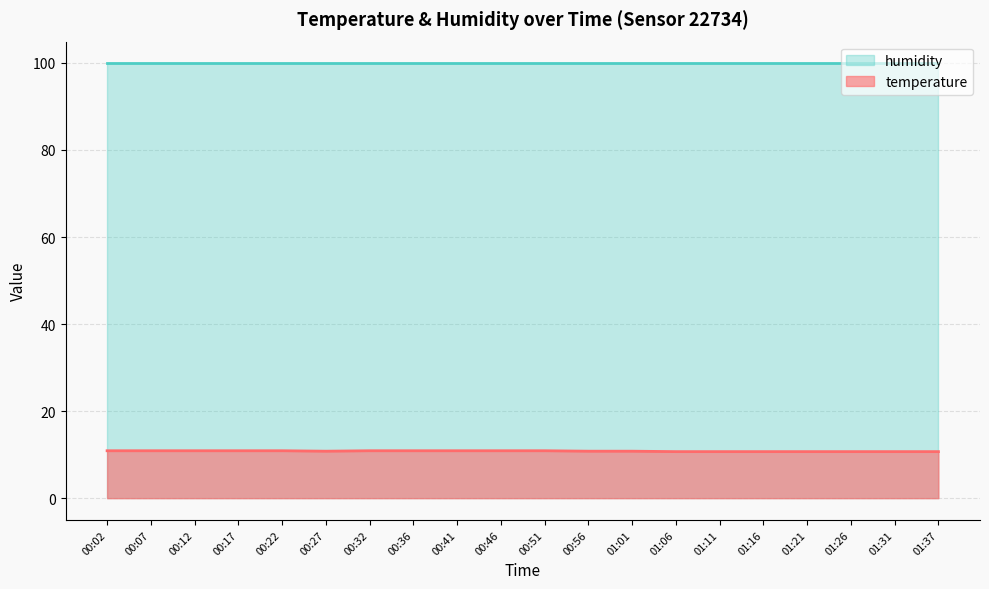

List the labels in order of value, largest first.

00:02, 00:07, 00:12, 00:17, 00:22, 00:32, 00:36, 00:41, 00:46, 00:51, 00:27, 00:56, 01:01, 01:06, 01:11, 01:16, 01:21, 01:26, 01:31, 01:37